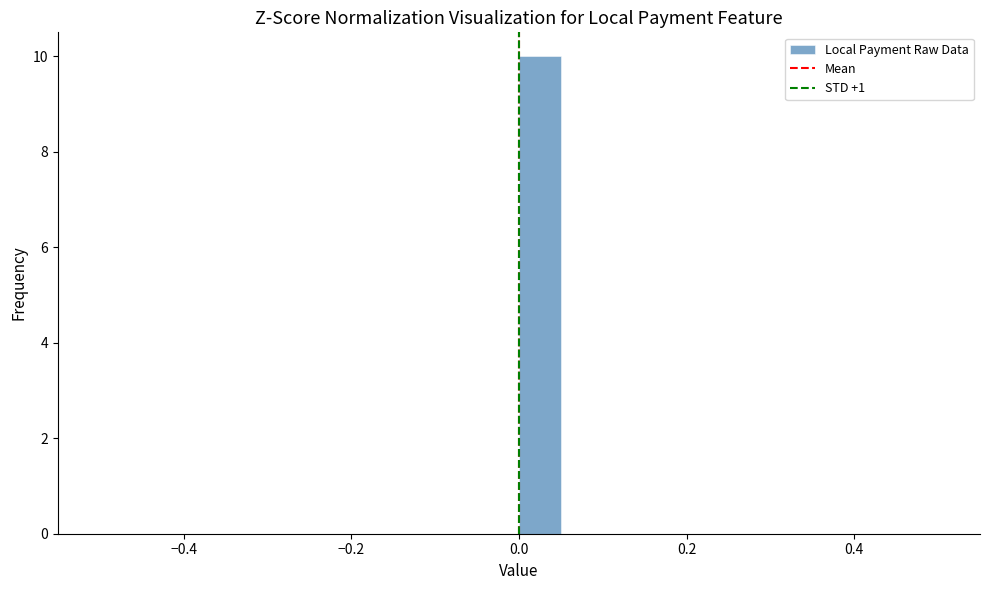

Around what value on the x-axis is the tallest bar? Give the approximate position of its centre, as read against the axis.

0.02